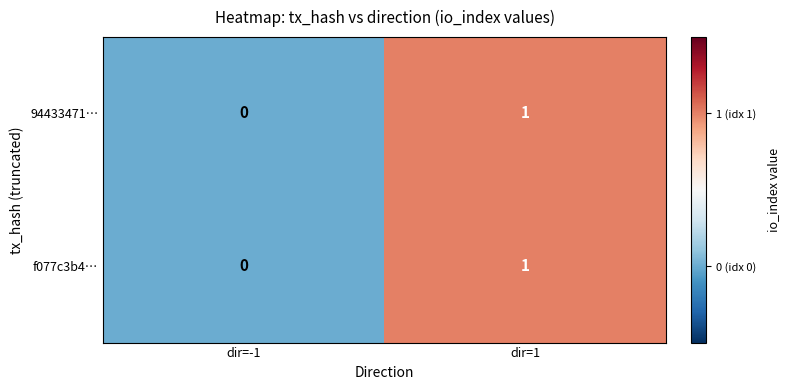

Where is 94433471… nearest to the value 0?

dir=-1